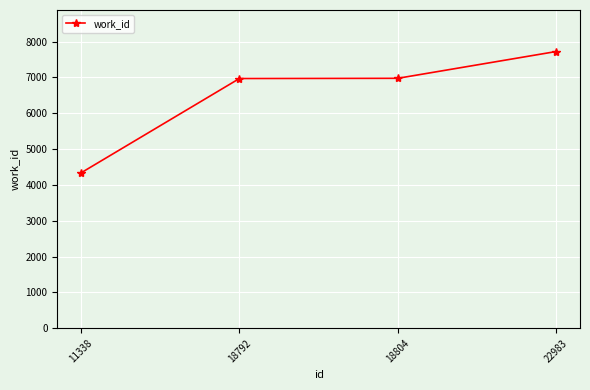

What is the difference between the second highest and minimum values?

2640